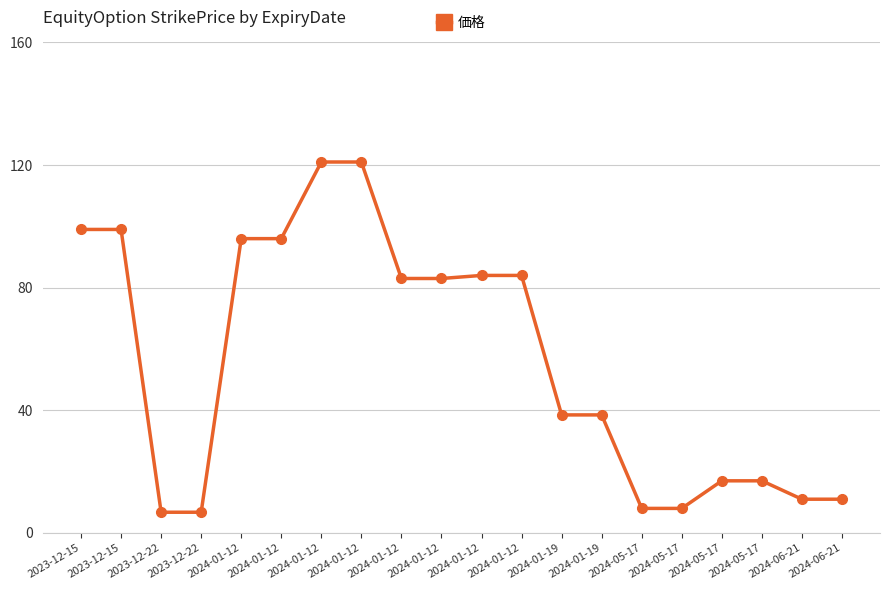

Approximately how many times larger is the value at 2023-12-22 compared to 2024-06-21?

0.6